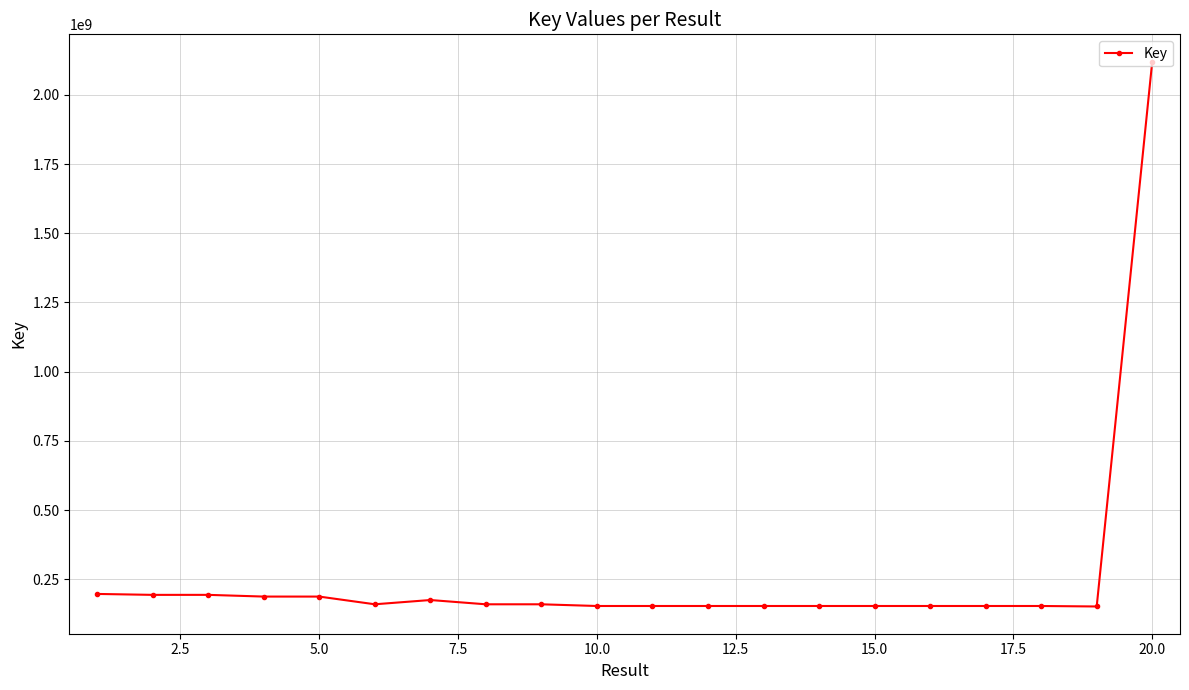

What is the difference between the maximum and minimum values?

1968253080